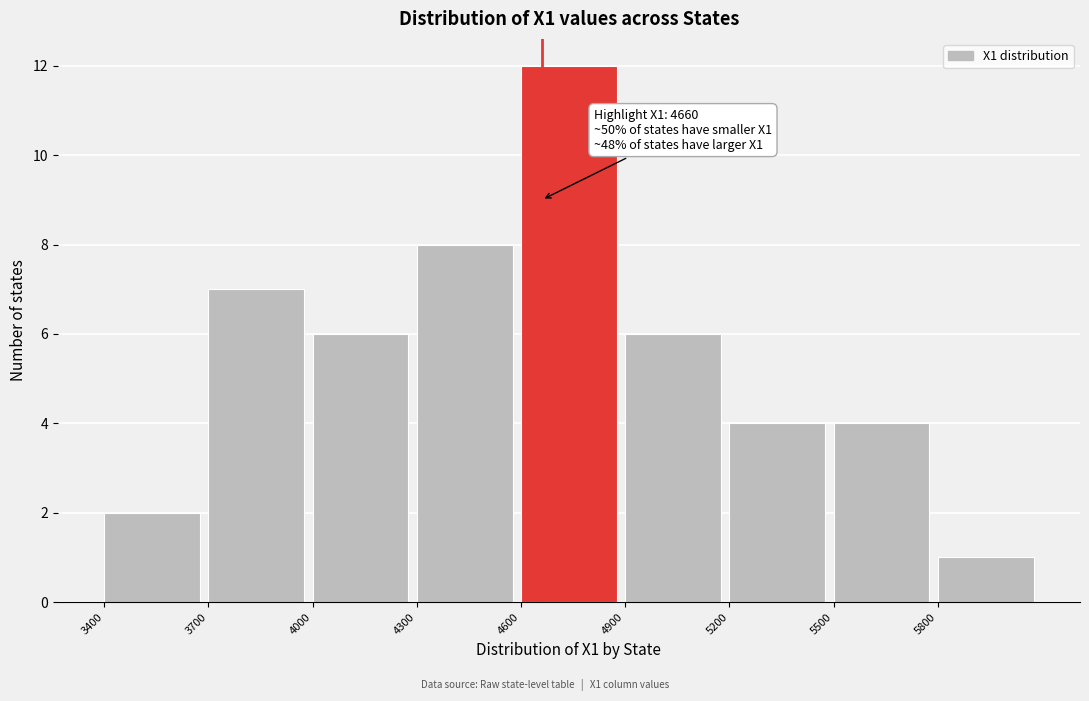

Which range on the x-axis has the tallest bar?

4600 to 4900